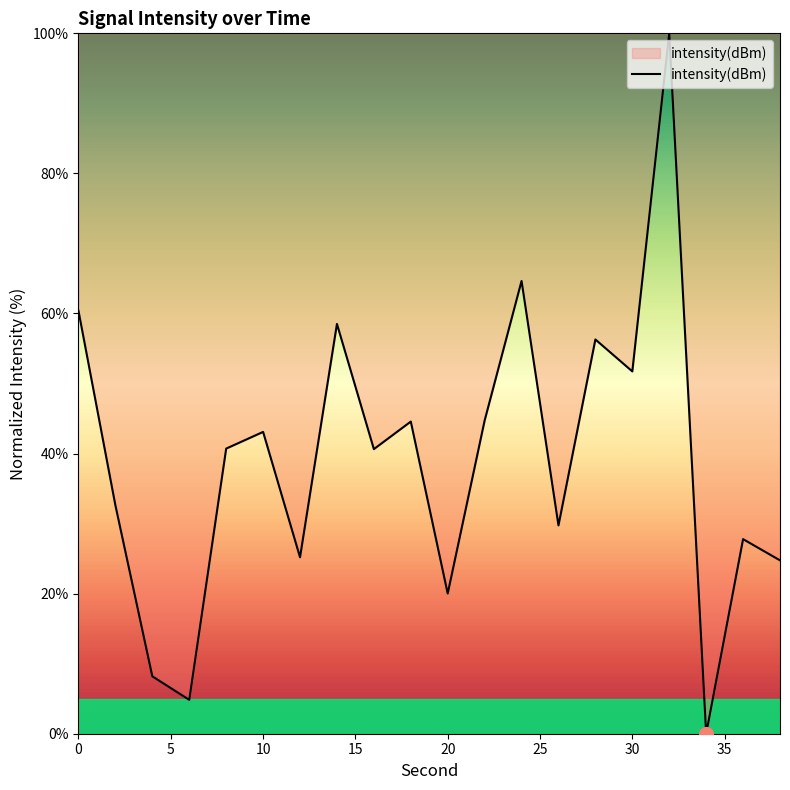

What is the maximum value shown in the chart?

100.0